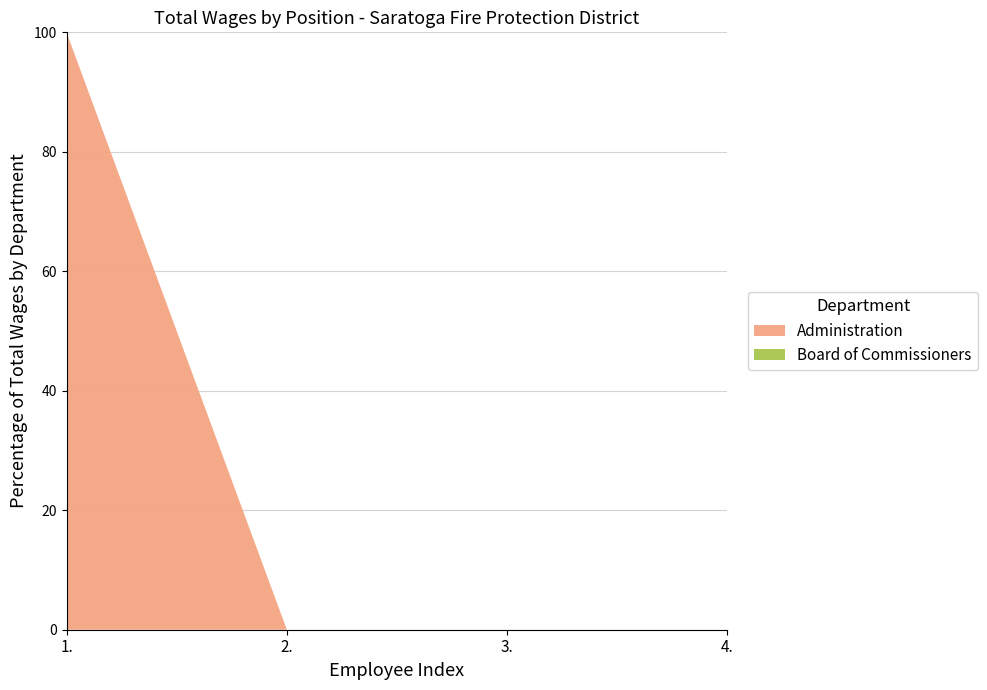

At which category is the sum across all series the highest?

1.